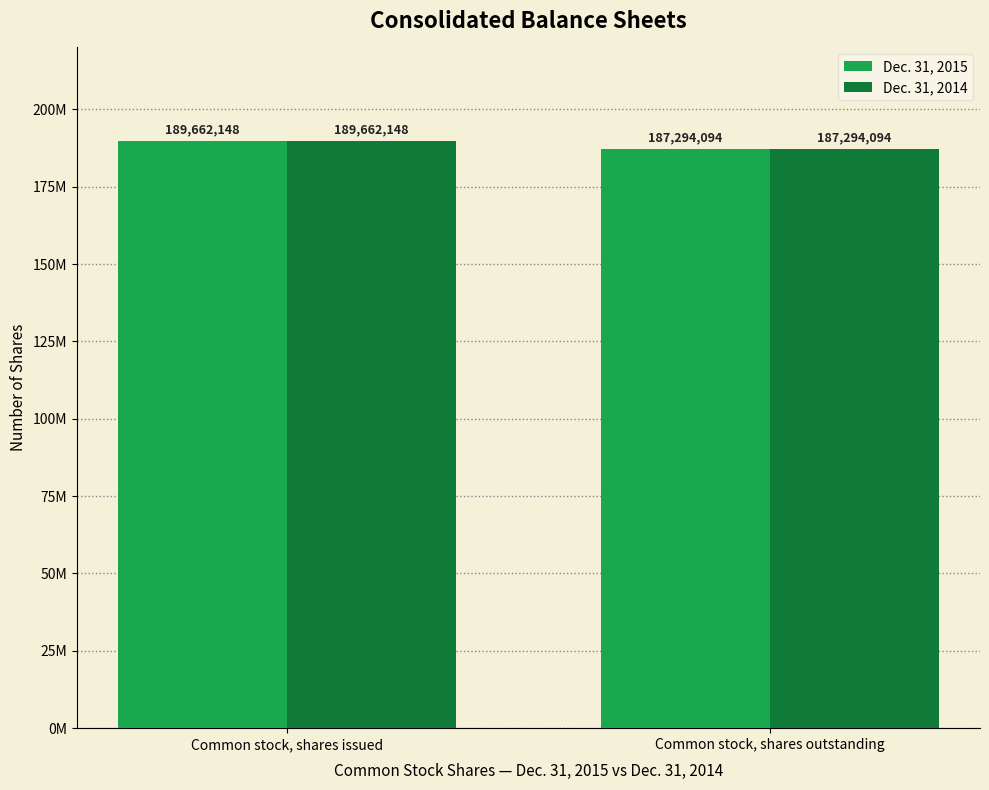

Reading right to left, what are all the values shown in this chart?

Dec. 31, 2015: Common stock, shares outstanding=187294094	Common stock, shares issued=189662148
Dec. 31, 2014: Common stock, shares outstanding=187294094	Common stock, shares issued=189662148